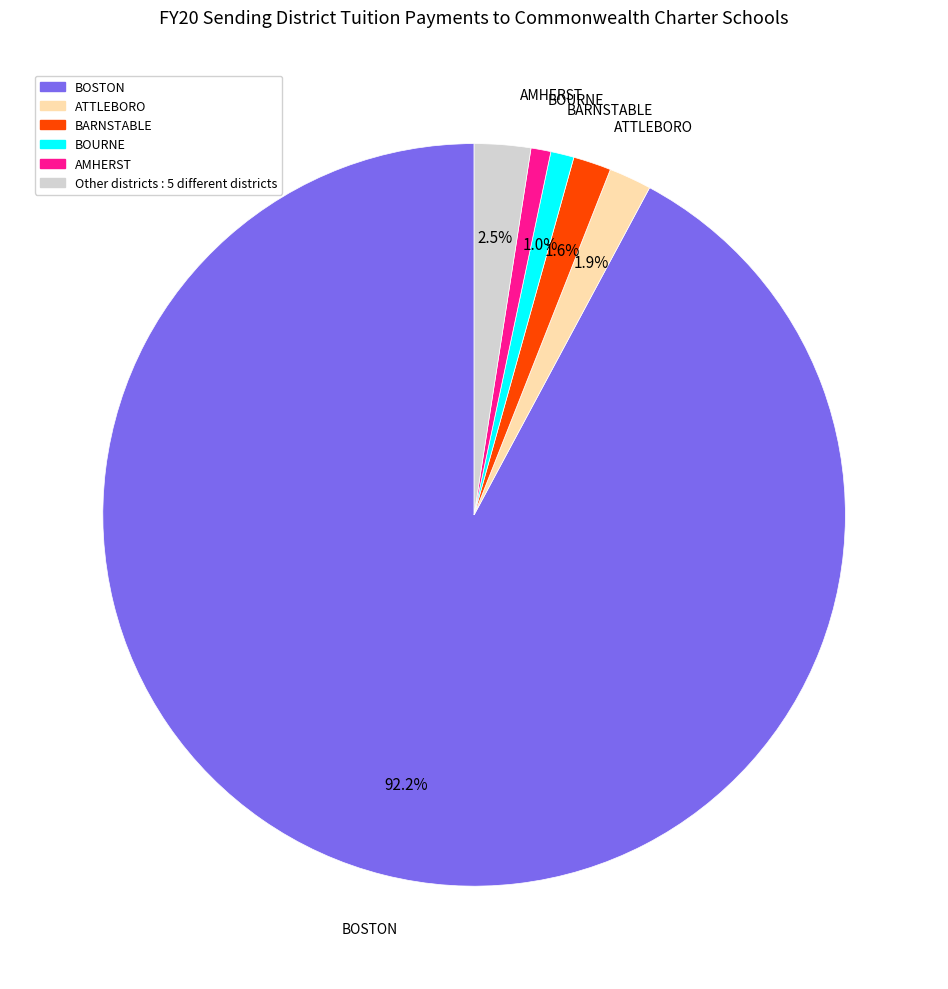

Does any single category account for the majority?

Yes